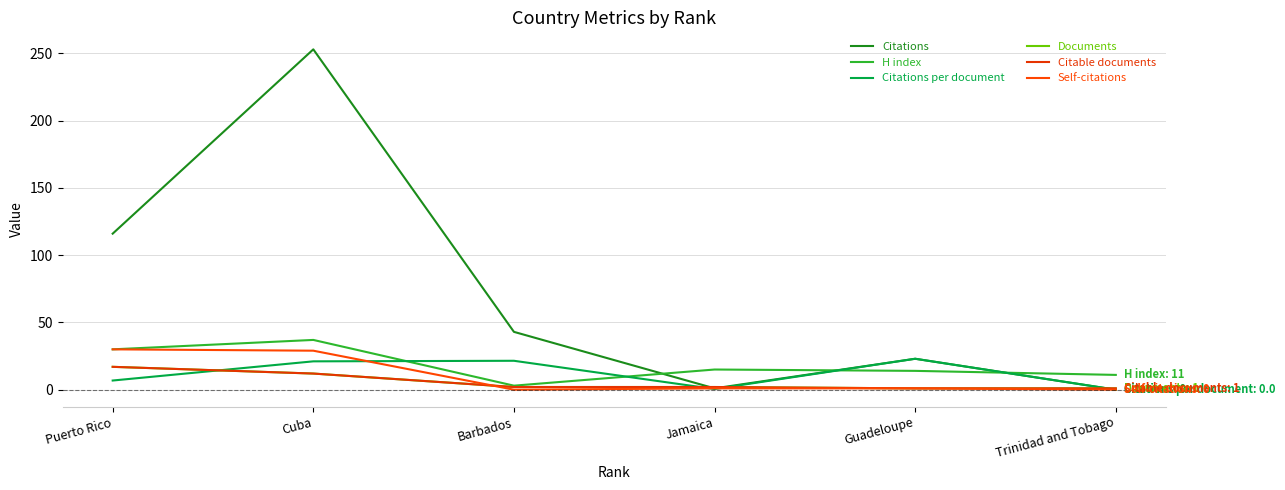

Does the chart display data point markers on the line(s)?

No